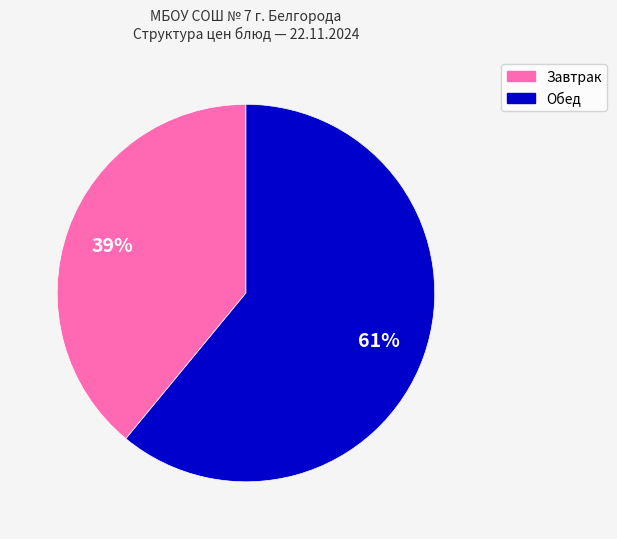

To the nearest percent, what is the difference between the largest and smallest slice percentages?

22%